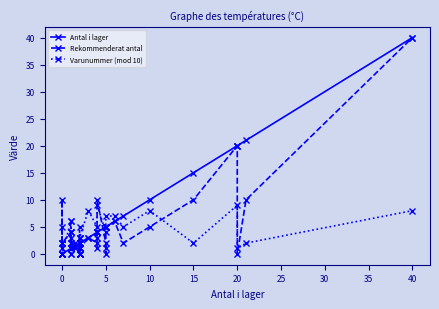

What is the difference between the second highest and second lowest values in the Varunummer (mod 10) series?

9.0